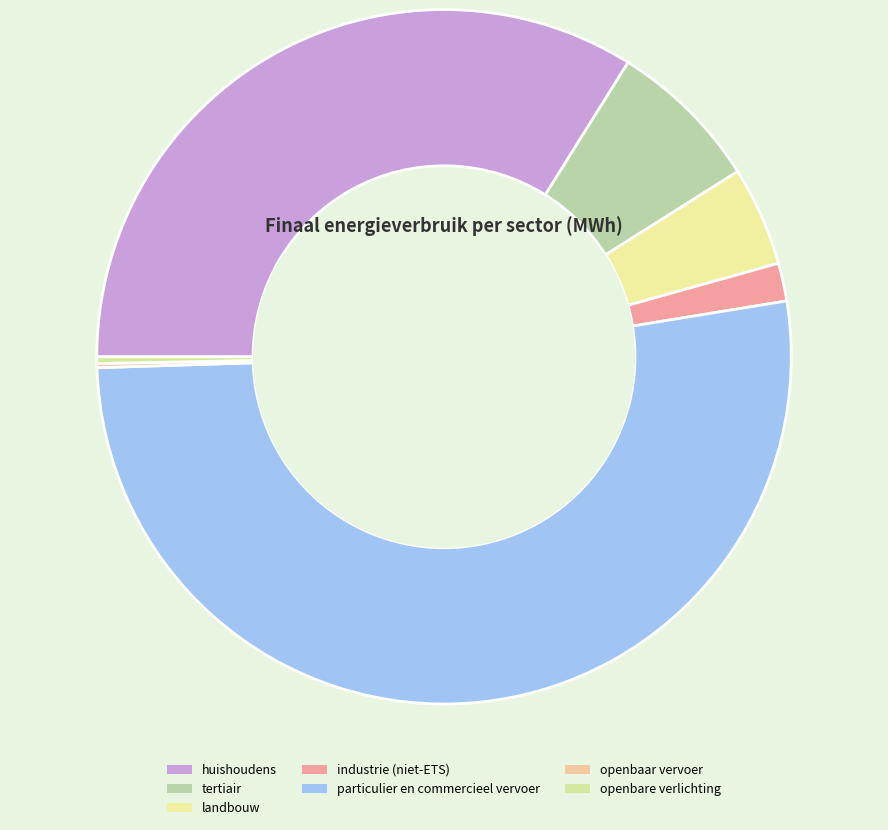

What portion of the pie excludes openbaar vervoer?

99.8%